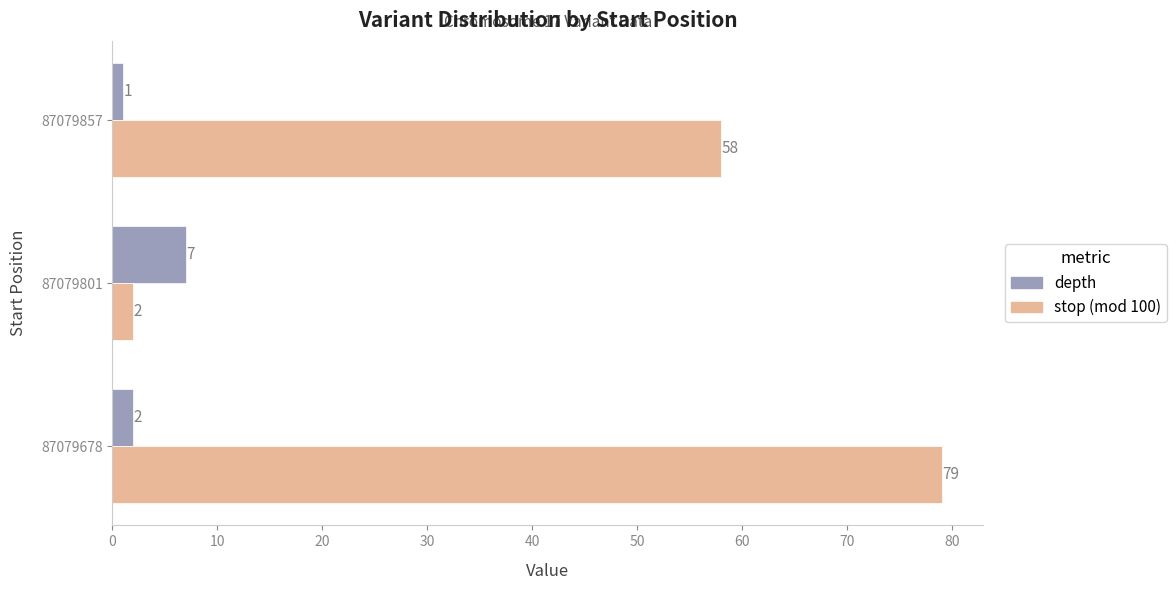

Count the stop (mod 100) values in the range 2 to 79.

3